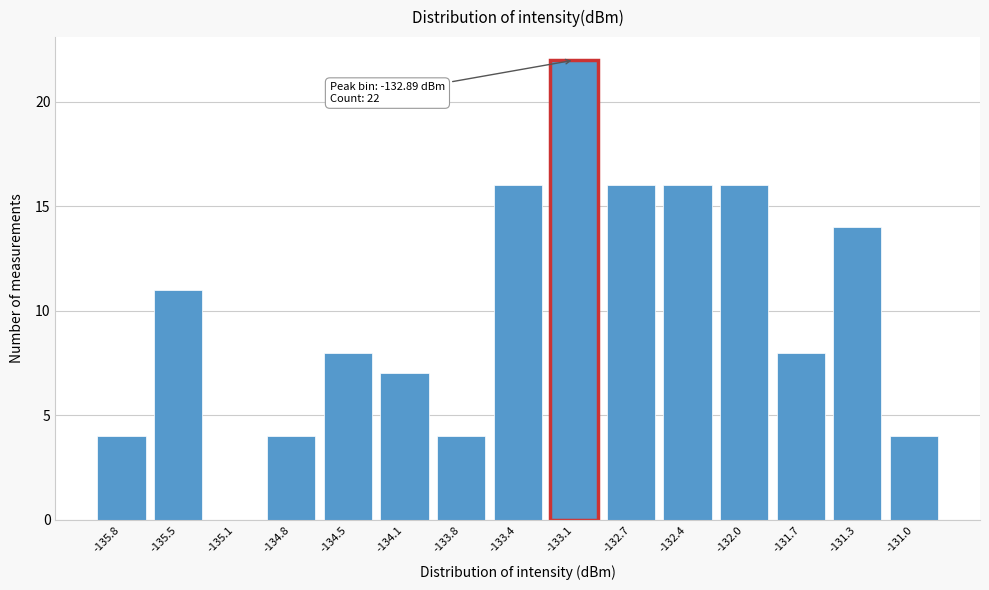

Reading left to right, list all the values displayed in this chart.

-135.8=4	-135.5=11	-135.1=0	-134.8=4	-134.5=8	-134.1=7	-133.8=4	-133.4=16	-133.1=22	-132.7=16	-132.4=16	-132.0=16	-131.7=8	-131.3=14	-131.0=4